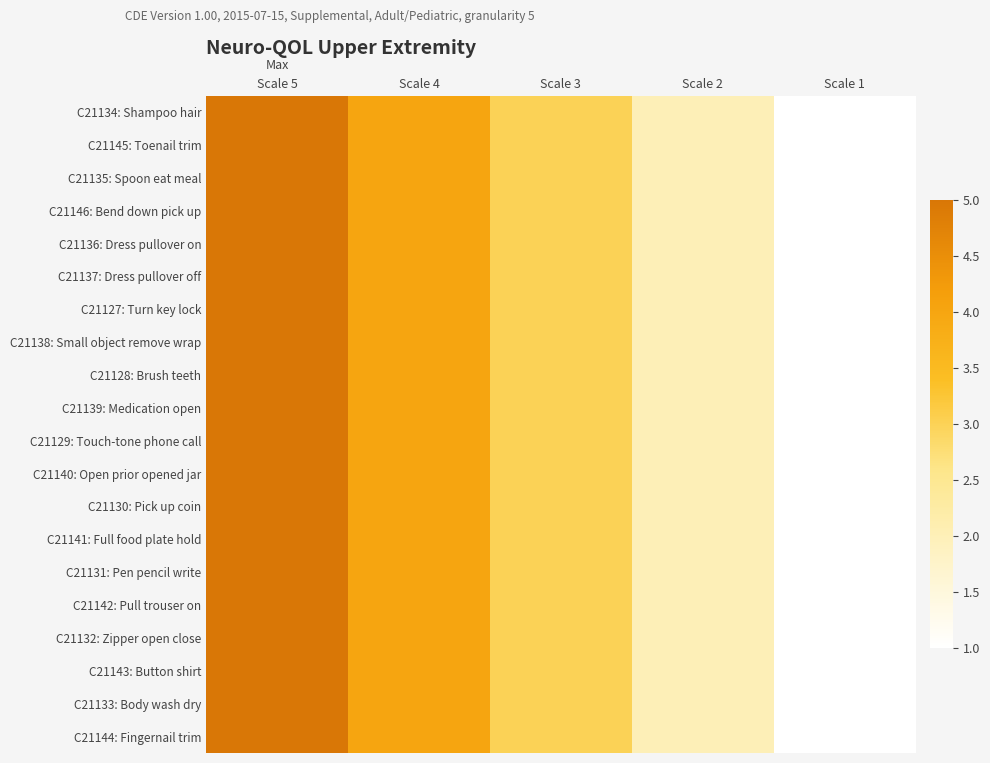

Reading left to right, transcribe all the data shown in this chart.

C21134: Shampoo hair: Scale 5=5	Scale 4=4	Scale 3=3	Scale 2=2	Scale 1=1
C21145: Toenail trim: Scale 5=5	Scale 4=4	Scale 3=3	Scale 2=2	Scale 1=1
C21135: Spoon eat meal: Scale 5=5	Scale 4=4	Scale 3=3	Scale 2=2	Scale 1=1
C21146: Bend down pick up: Scale 5=5	Scale 4=4	Scale 3=3	Scale 2=2	Scale 1=1
C21136: Dress pullover on: Scale 5=5	Scale 4=4	Scale 3=3	Scale 2=2	Scale 1=1
C21137: Dress pullover off: Scale 5=5	Scale 4=4	Scale 3=3	Scale 2=2	Scale 1=1
C21127: Turn key lock: Scale 5=5	Scale 4=4	Scale 3=3	Scale 2=2	Scale 1=1
C21138: Small object remove wrap: Scale 5=5	Scale 4=4	Scale 3=3	Scale 2=2	Scale 1=1
C21128: Brush teeth: Scale 5=5	Scale 4=4	Scale 3=3	Scale 2=2	Scale 1=1
C21139: Medication open: Scale 5=5	Scale 4=4	Scale 3=3	Scale 2=2	Scale 1=1
C21129: Touch-tone phone call: Scale 5=5	Scale 4=4	Scale 3=3	Scale 2=2	Scale 1=1
C21140: Open prior opened jar: Scale 5=5	Scale 4=4	Scale 3=3	Scale 2=2	Scale 1=1
C21130: Pick up coin: Scale 5=5	Scale 4=4	Scale 3=3	Scale 2=2	Scale 1=1
C21141: Full food plate hold: Scale 5=5	Scale 4=4	Scale 3=3	Scale 2=2	Scale 1=1
C21131: Pen pencil write: Scale 5=5	Scale 4=4	Scale 3=3	Scale 2=2	Scale 1=1
C21142: Pull trouser on: Scale 5=5	Scale 4=4	Scale 3=3	Scale 2=2	Scale 1=1
C21132: Zipper open close: Scale 5=5	Scale 4=4	Scale 3=3	Scale 2=2	Scale 1=1
C21143: Button shirt: Scale 5=5	Scale 4=4	Scale 3=3	Scale 2=2	Scale 1=1
C21133: Body wash dry: Scale 5=5	Scale 4=4	Scale 3=3	Scale 2=2	Scale 1=1
C21144: Fingernail trim: Scale 5=5	Scale 4=4	Scale 3=3	Scale 2=2	Scale 1=1